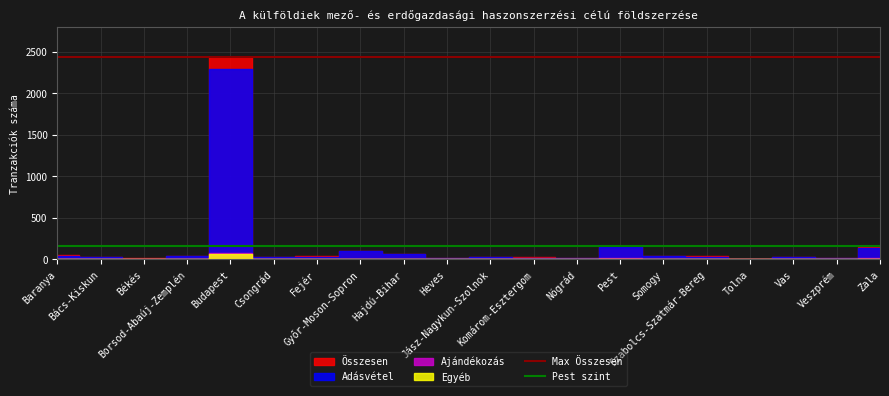

Does the chart display data point markers on the line(s)?

No